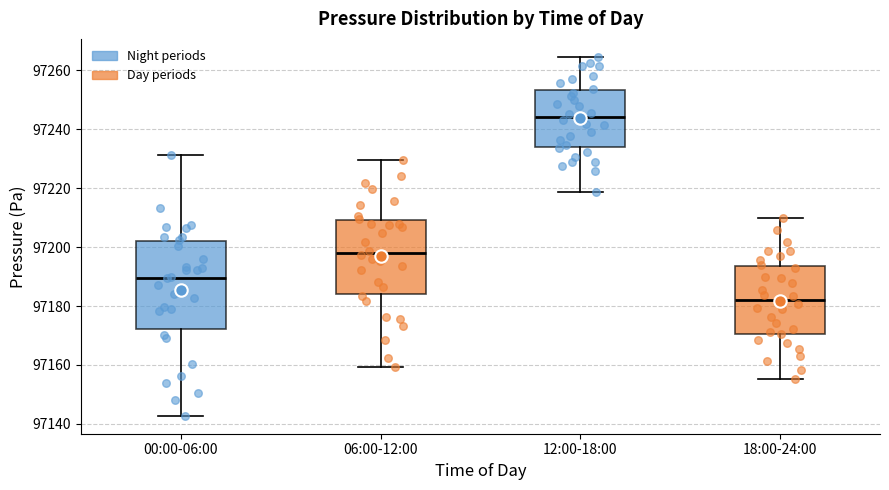

Which box is the tallest, from its lower edge to its upper edge?

00:00-06:00